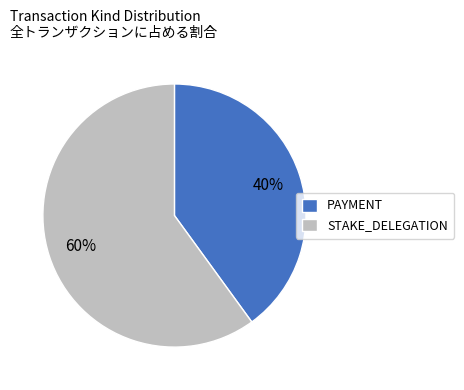

How many segments does this pie chart have?

2